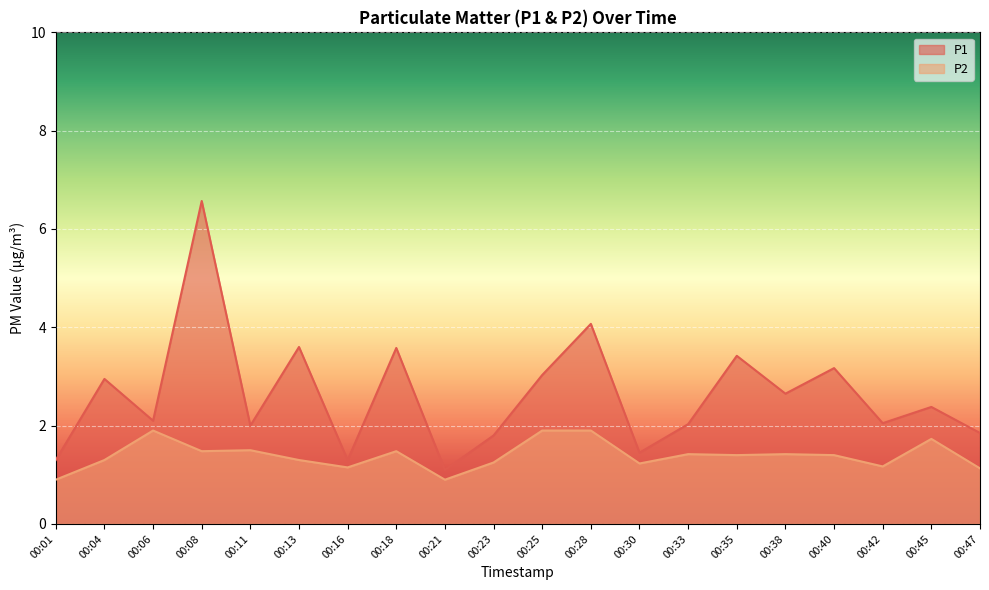

Count the number of categories in the chart.

20